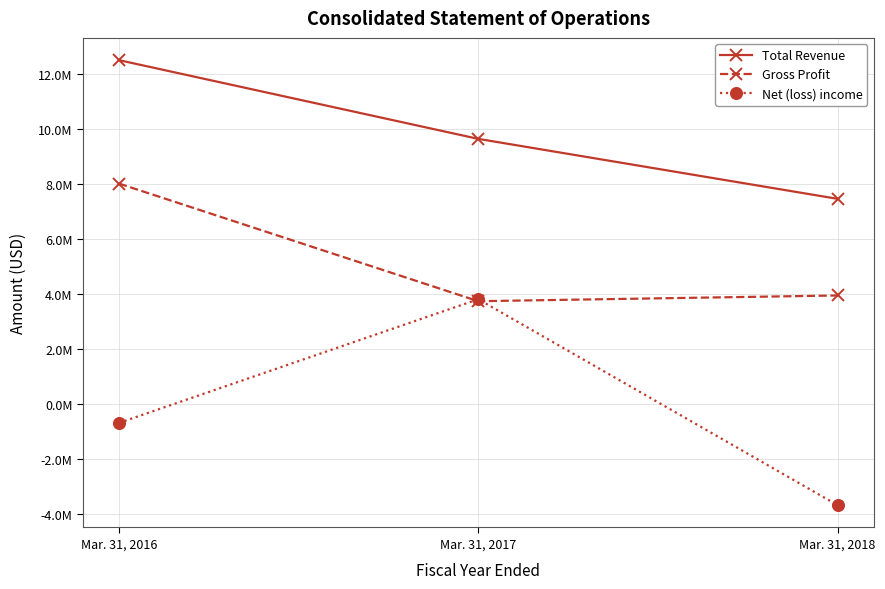

What is the difference between the highest and lowest values at Mar. 31, 2016?

13181344